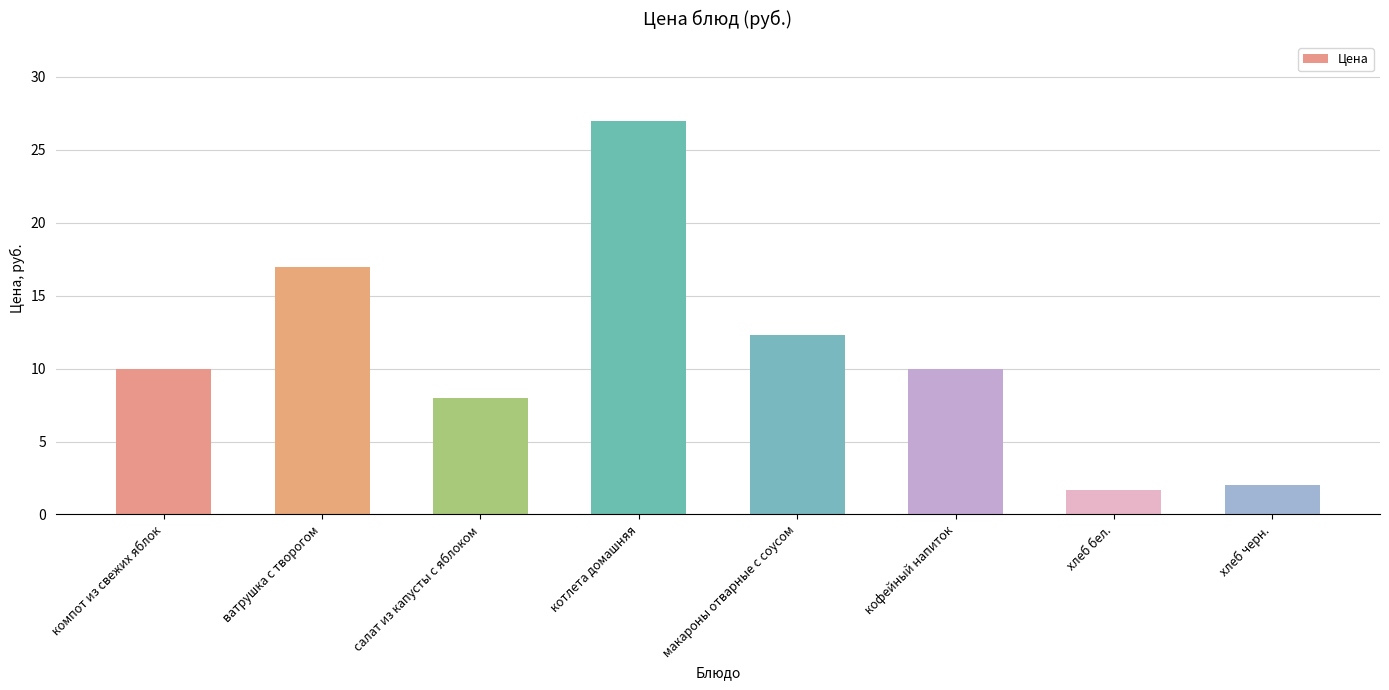

Approximately how many times larger is the value at хлеб бел. compared to салат из капусты с яблоком?

0.2